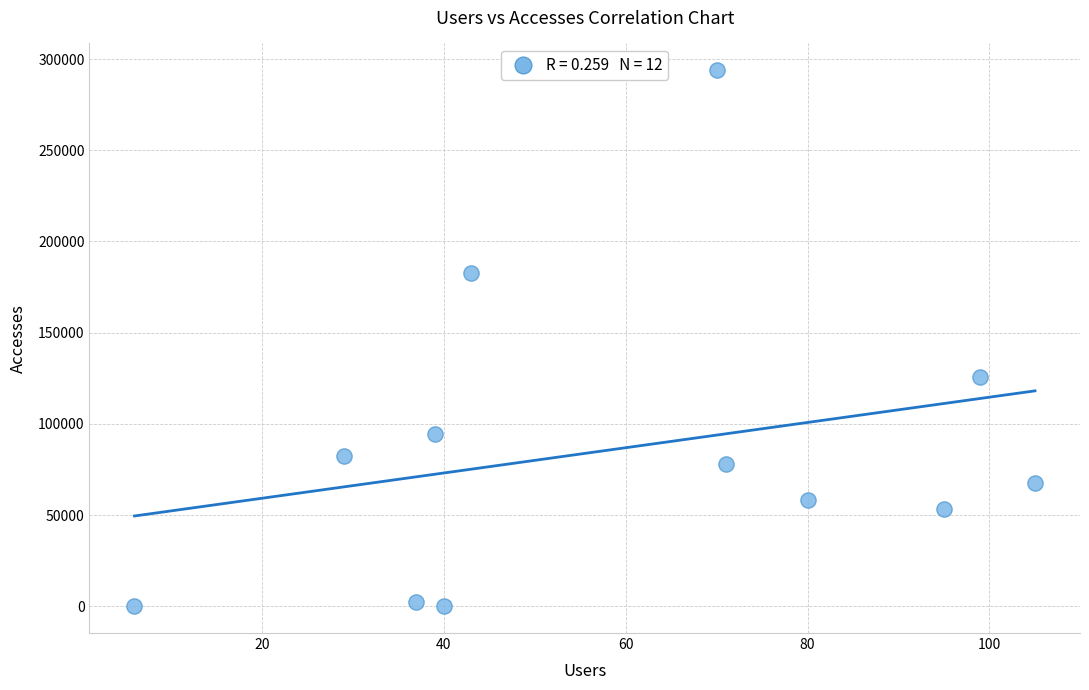

What is the range of X values (max minus min)?

99